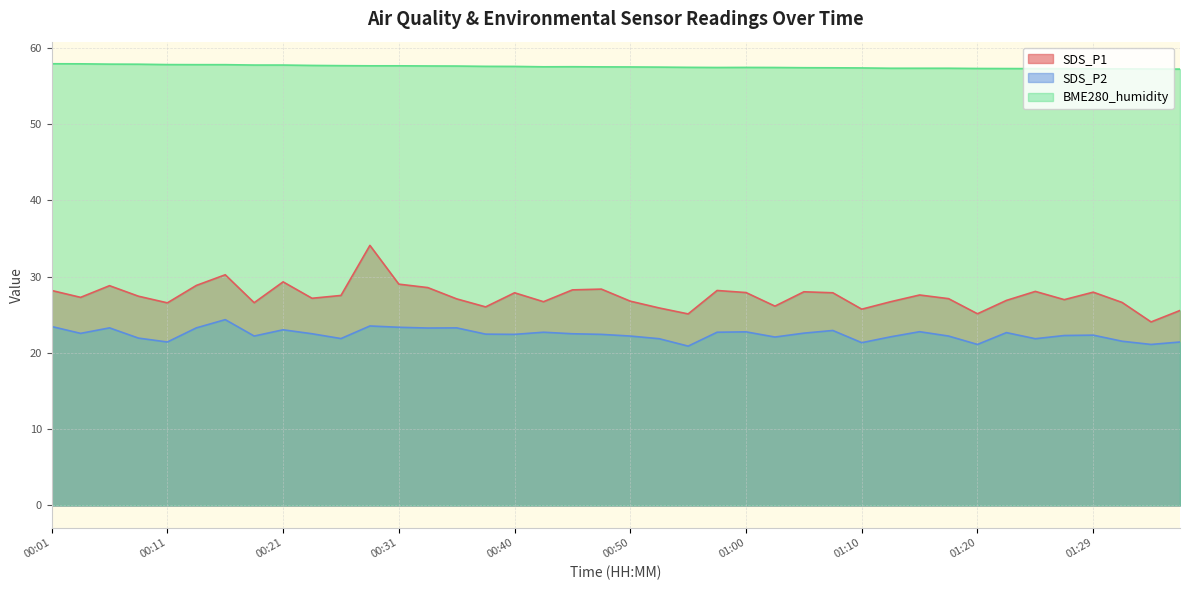

What are all the series names shown in the legend?

SDS_P1, SDS_P2, BME280_humidity